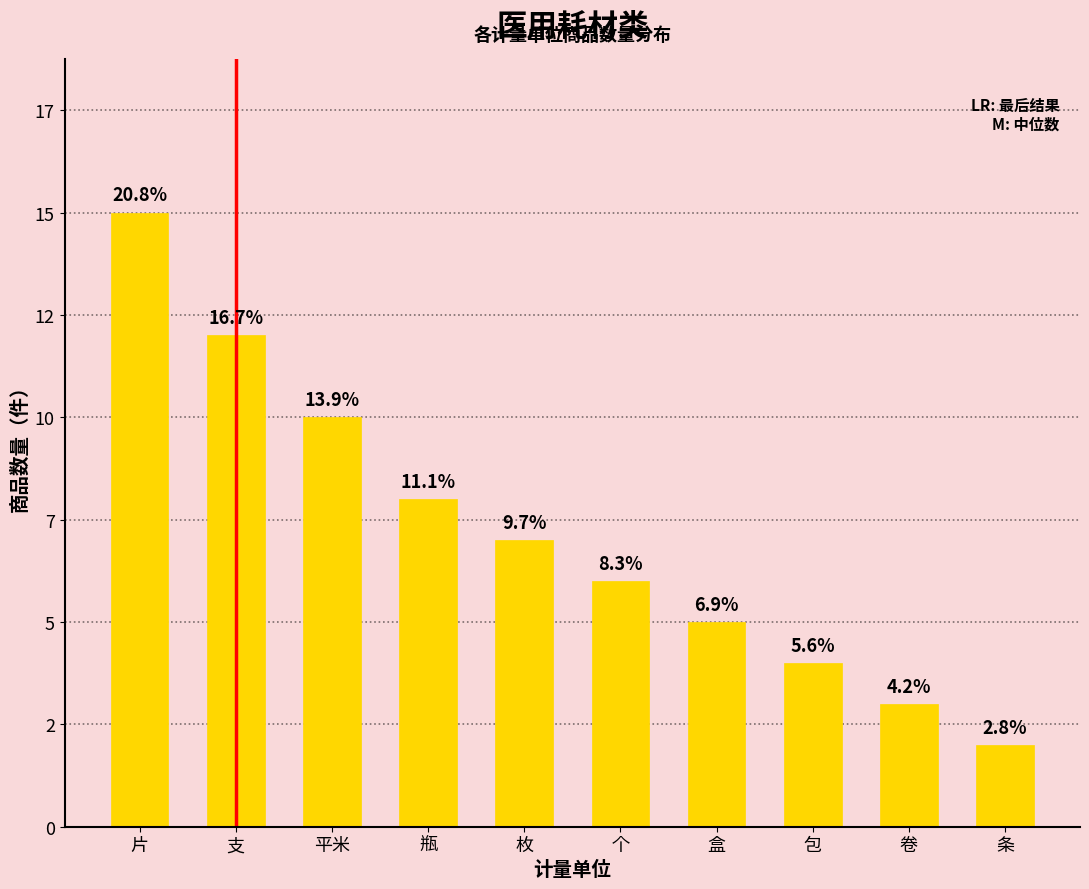

What is the change in value from 平米 to 瓶?

-2